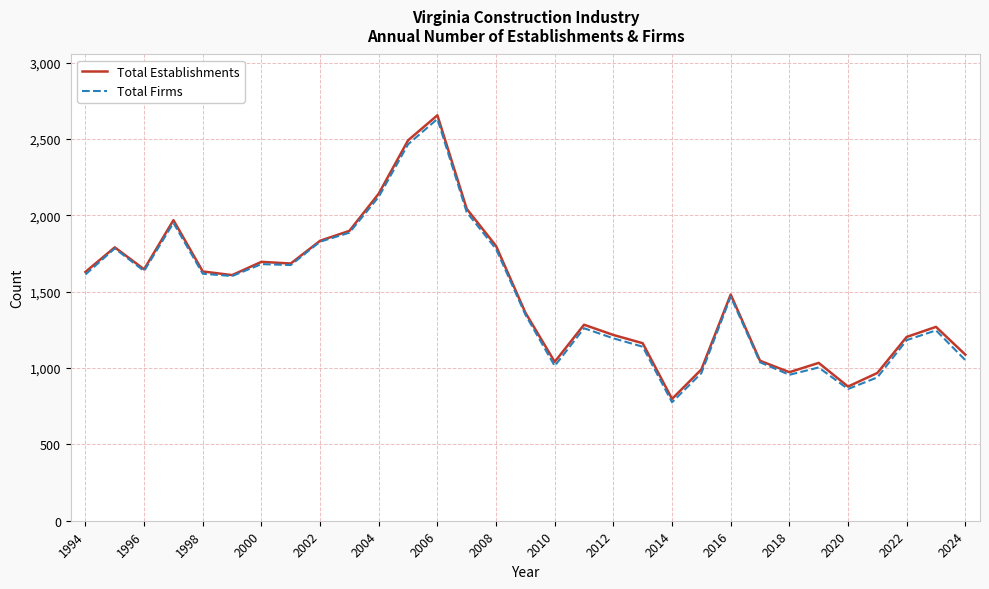

What are all the series names shown in the legend?

Total Establishments, Total Firms